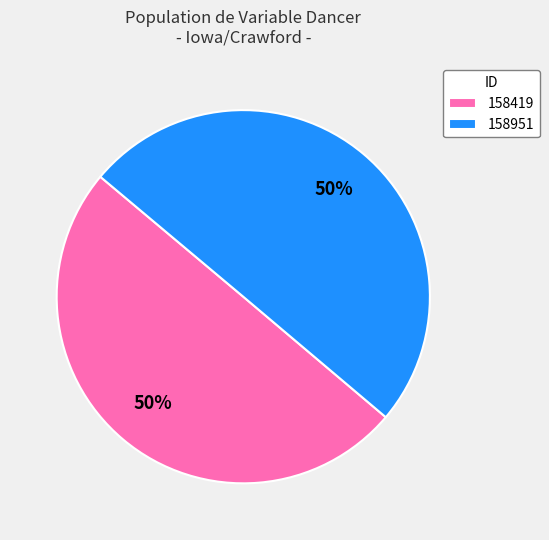

What is the ratio of the value at 158951 to the value at 158419?

1.0